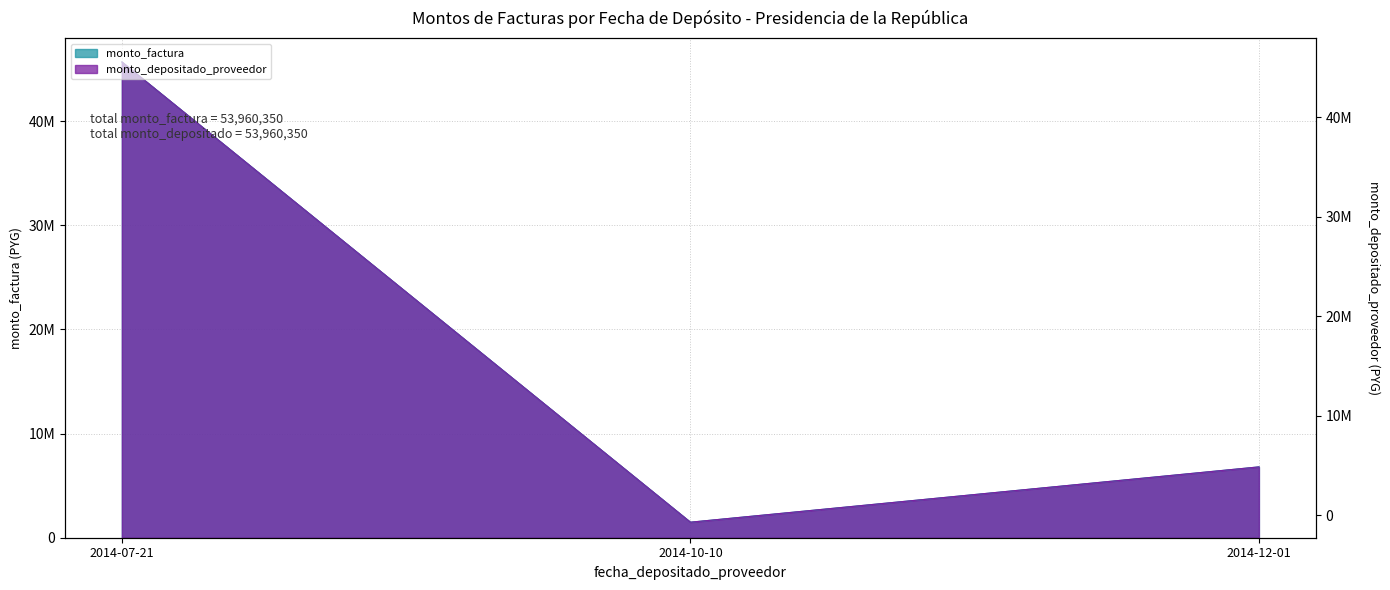

Count the number of data series in this chart.

2